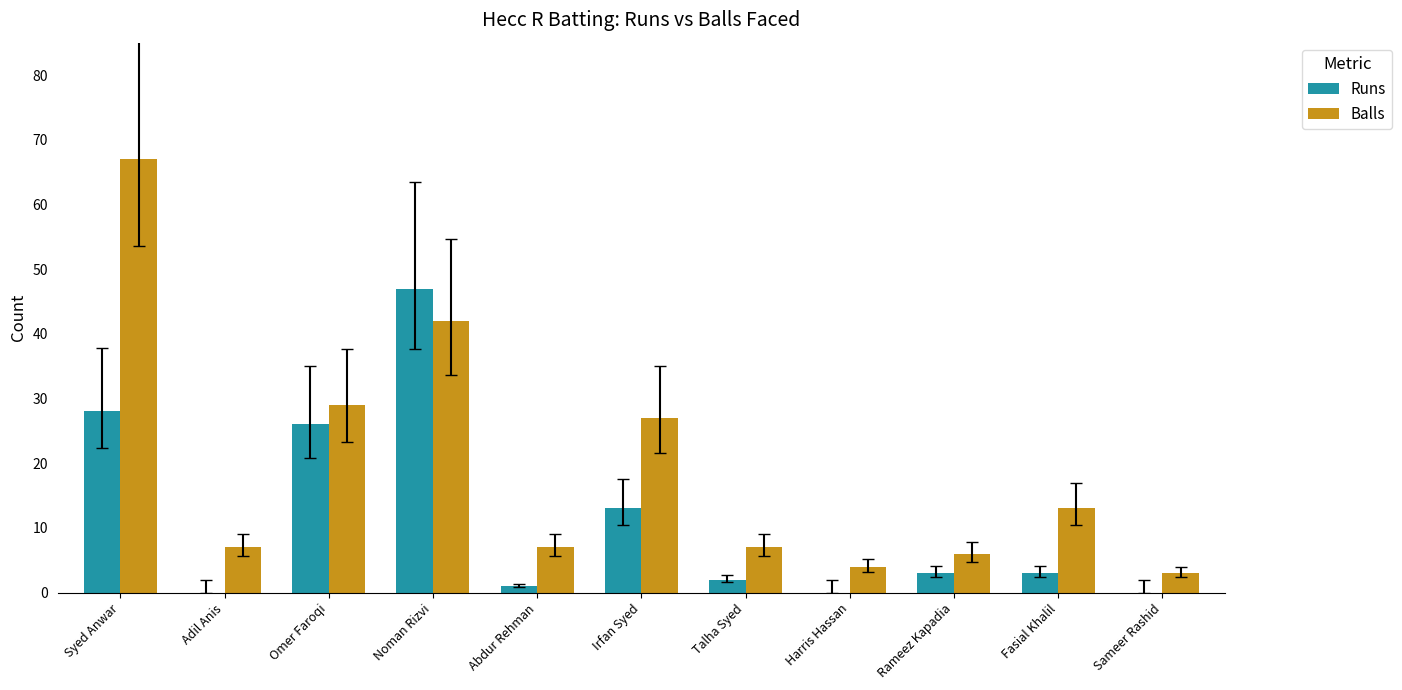

What is the difference between the Runs values at Adil Anis and Abdur Rehman?

1